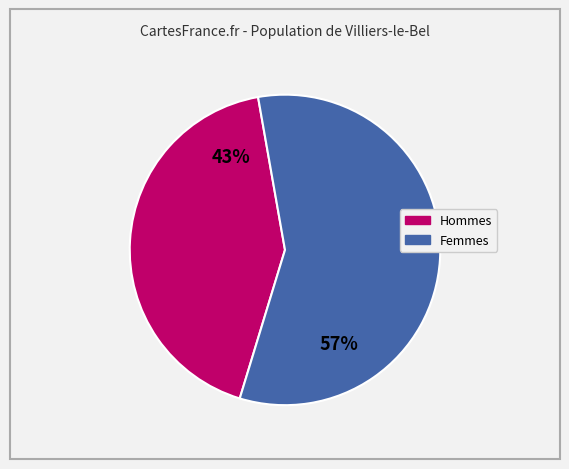

Does any single category account for the majority?

Yes